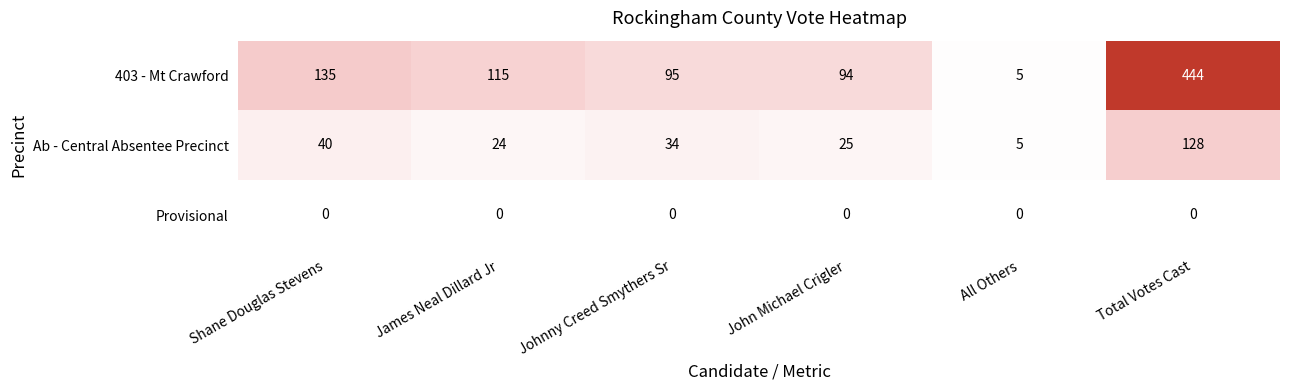

Which category has the highest value across all series?

Total Votes Cast